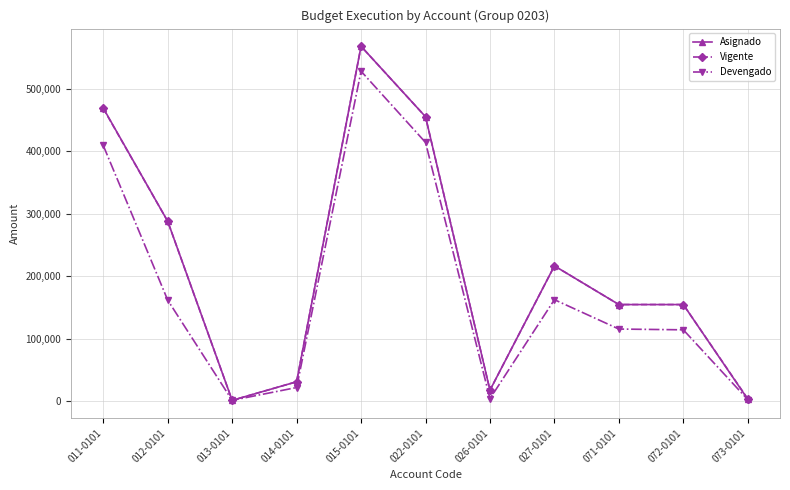

What is the label of the 1st point from the left?

011-0101